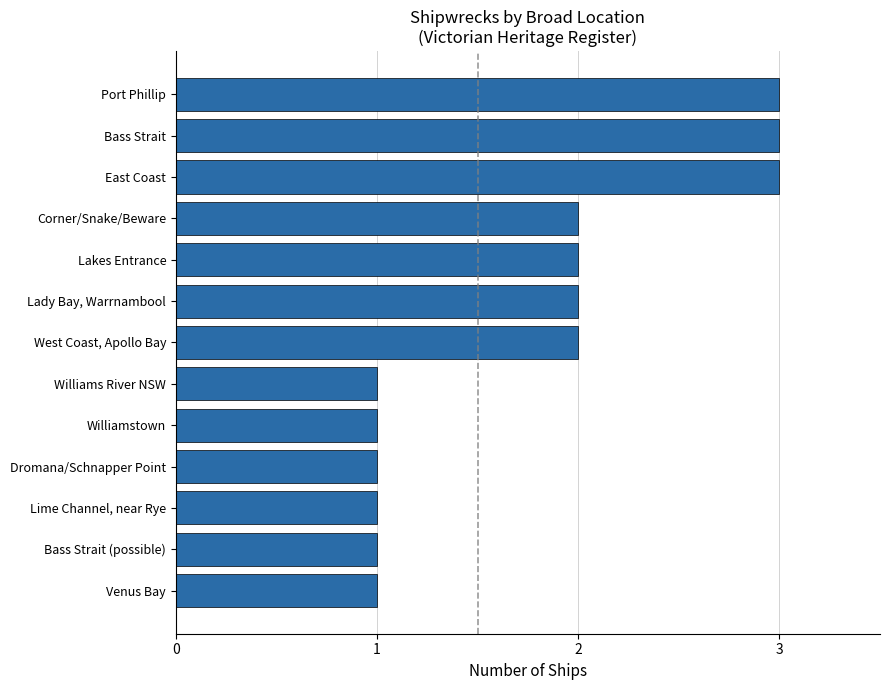

What value does the data have at East Coast?

3